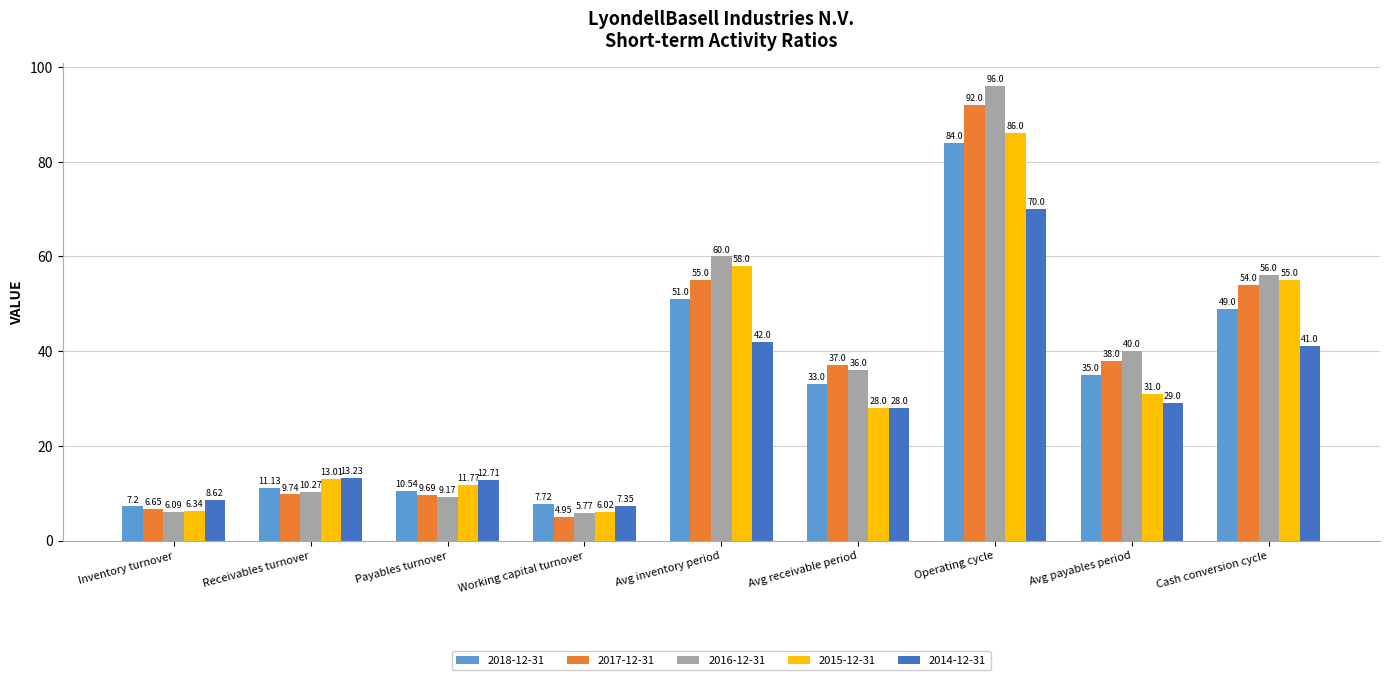

Count the number of categories in the chart.

9